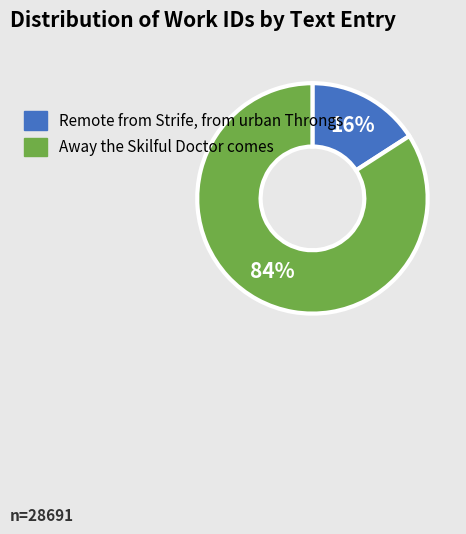

Between Remote from Strife, from urban Throngs and Away the Skilful Doctor comes, which is larger?

Away the Skilful Doctor comes